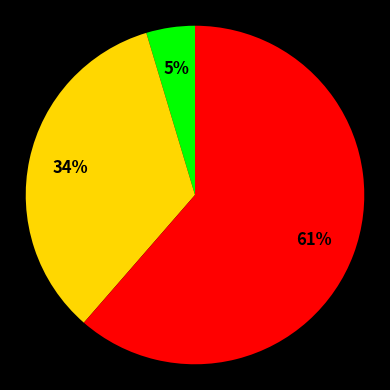

Count the number of slices in the pie.

3